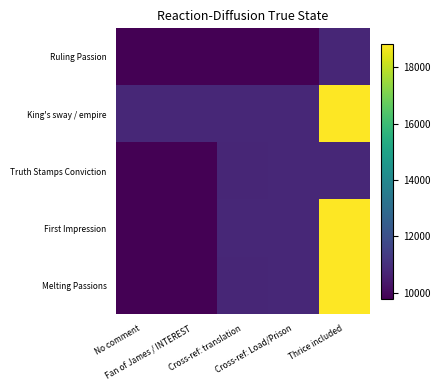

Rank the series by their maximum value, from lowest to highest.

Ruling Passion, Truth Stamps Conviction, King's sway / empire, First Impression, Melting Passions